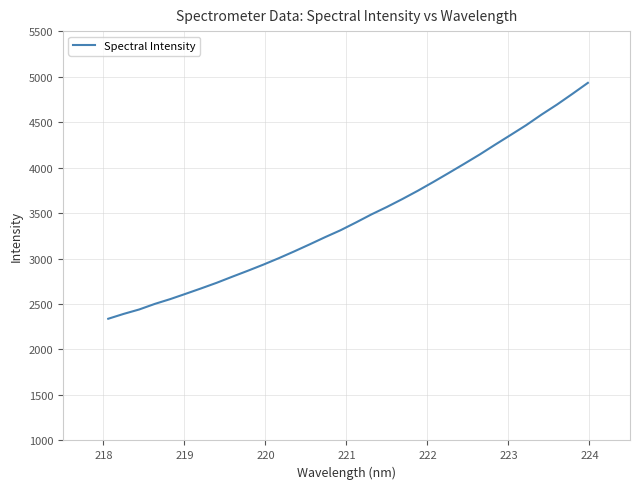

What is the minimum value shown in the chart?

2337.9